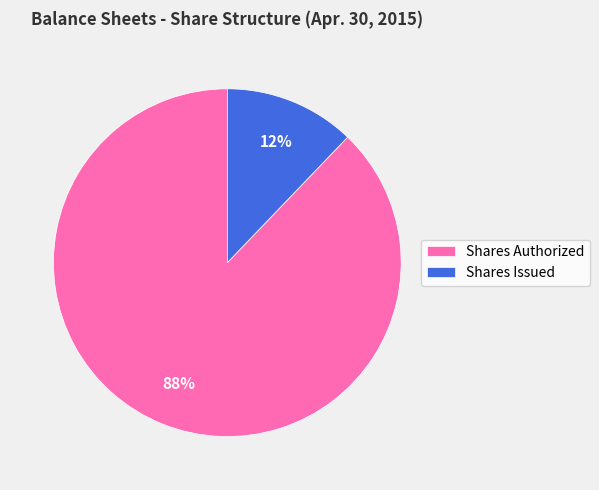

To the nearest percent, what is the difference between the largest and smallest slice percentages?

76%